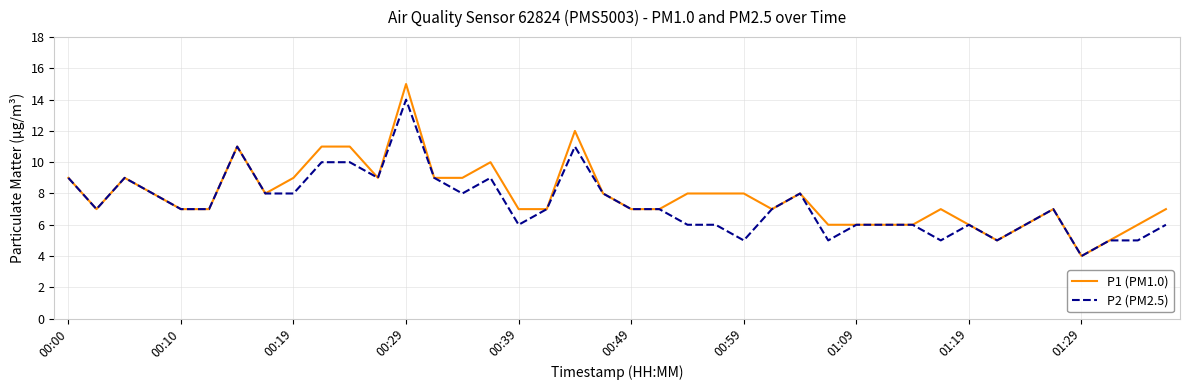

List the series in order of their peak value, highest first.

P1 (PM1.0), P2 (PM2.5)